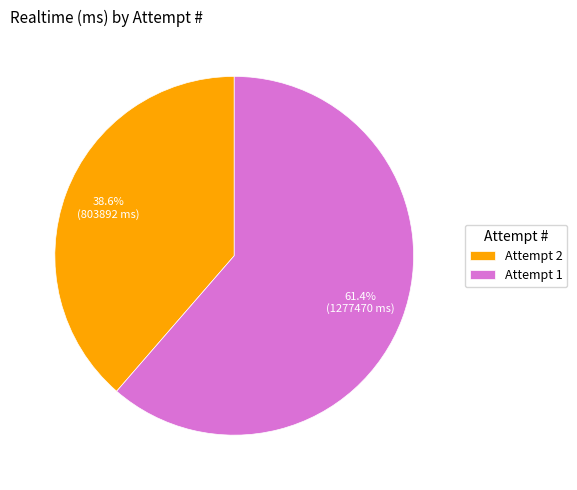

How many segments does this pie chart have?

2